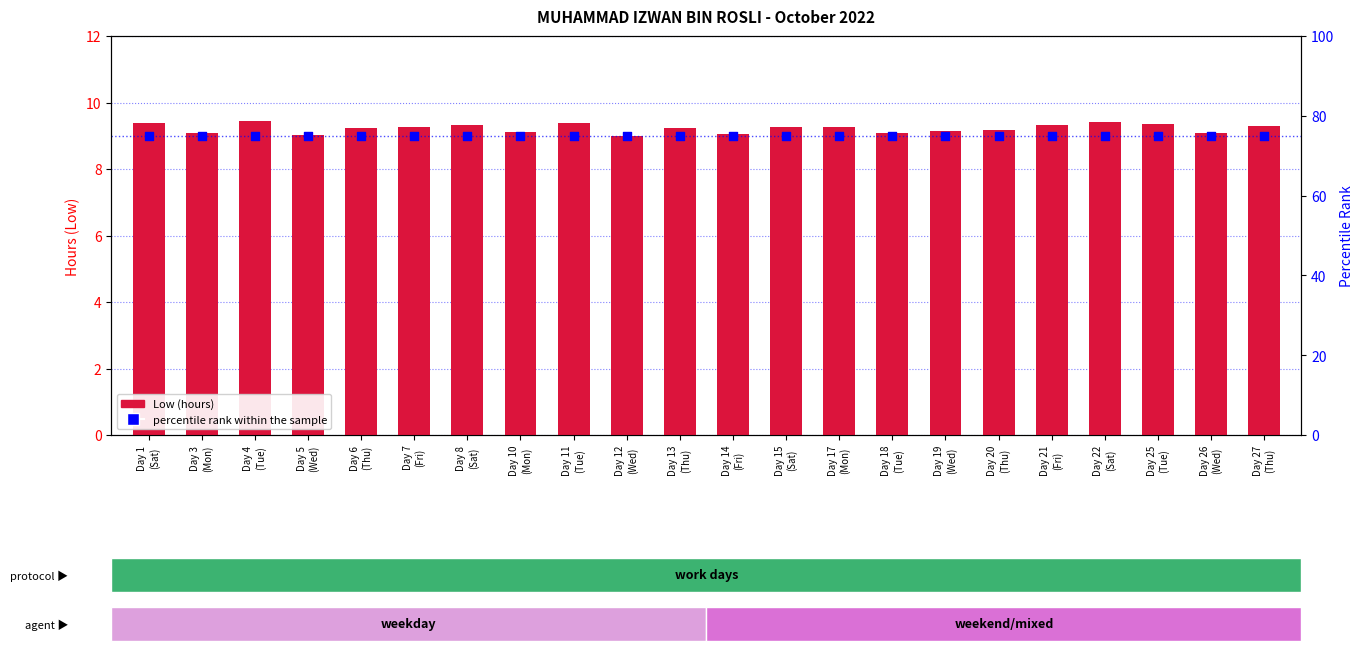

Which series reaches the minimum Y coordinate?

Low (hours)